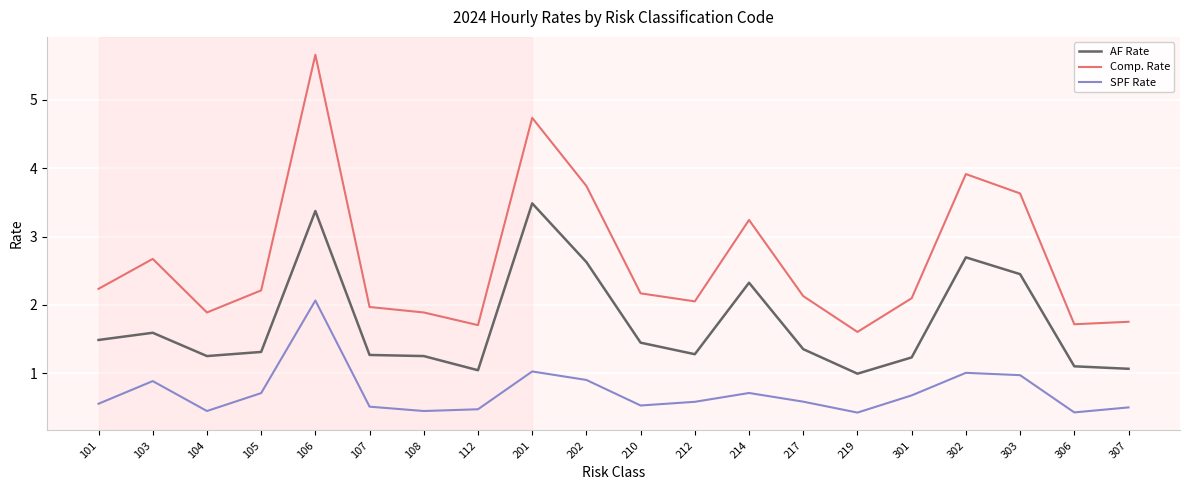

How many lines are shown in the chart?

3